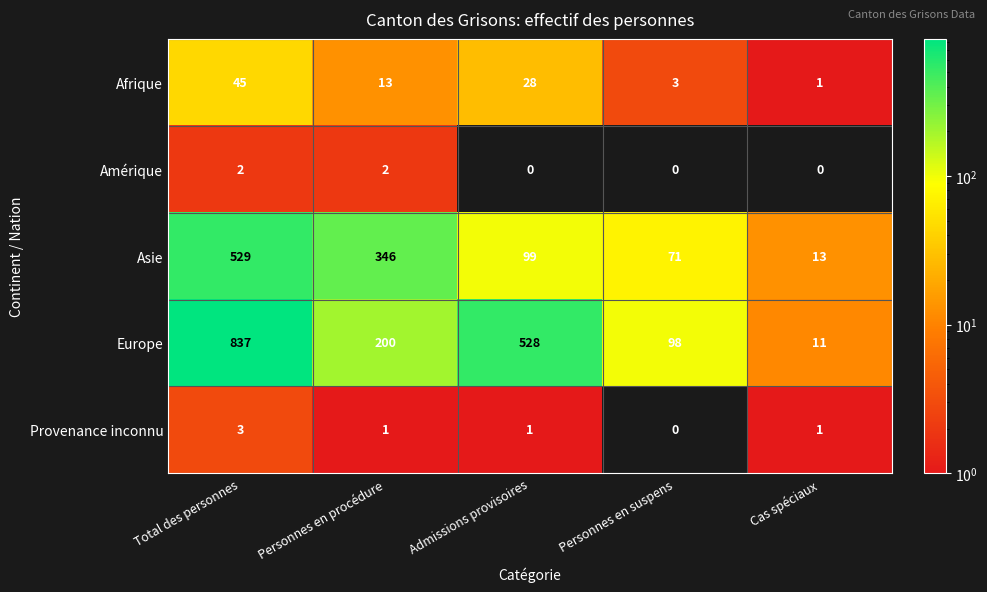

True or false: Amérique has a value of 1 at Personnes en suspens.

False